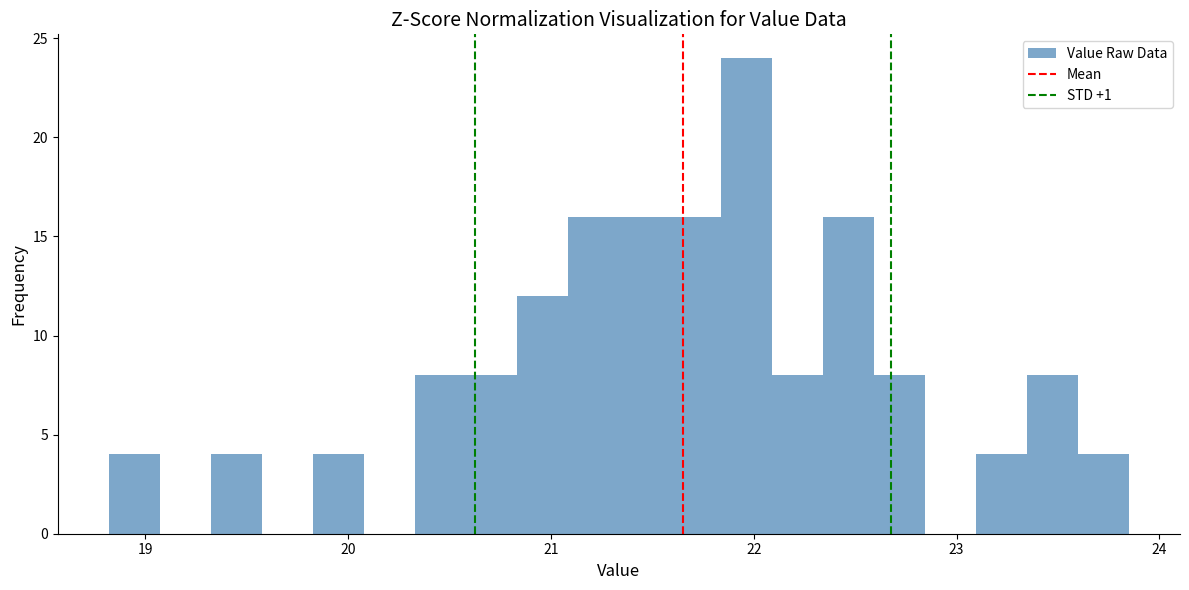

Around what value on the x-axis is the tallest bar? Give the approximate position of its centre, as read against the axis.

22.0